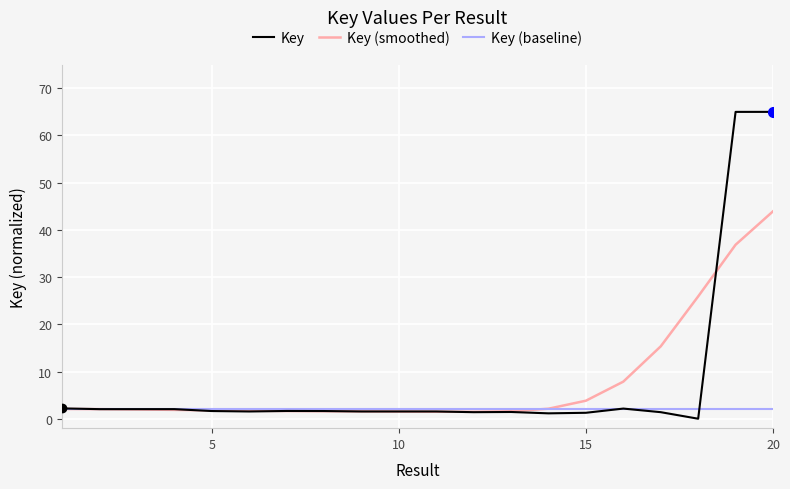

Which series has the largest range (max minus min)?

Key